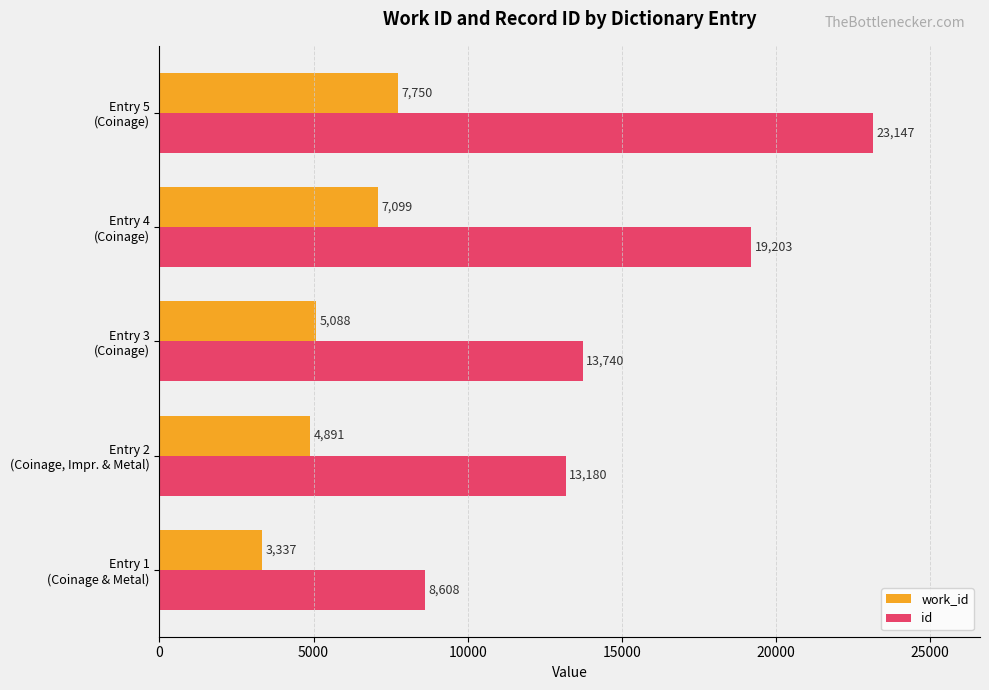

Which series has the largest total across all categories?

id